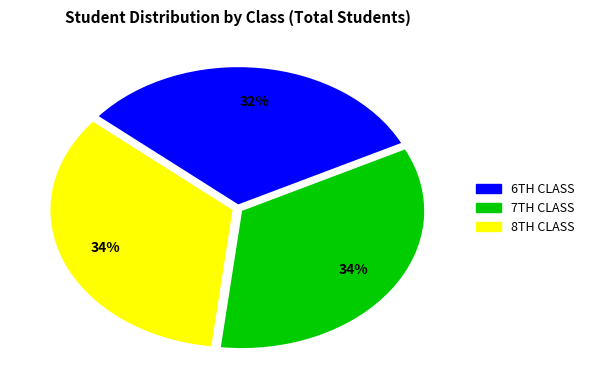

Does any single category account for the majority?

No